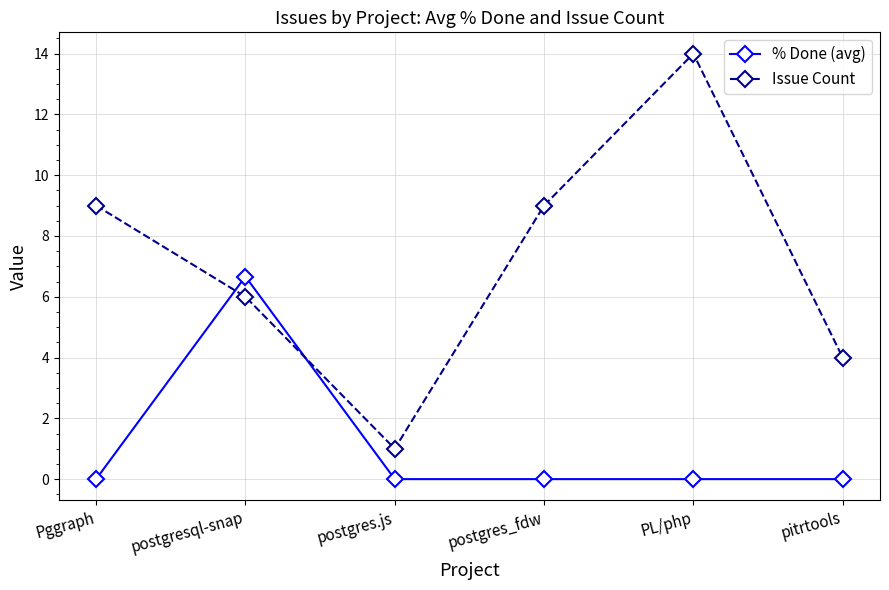

What is the sum of all % Done (avg) values?

6.7